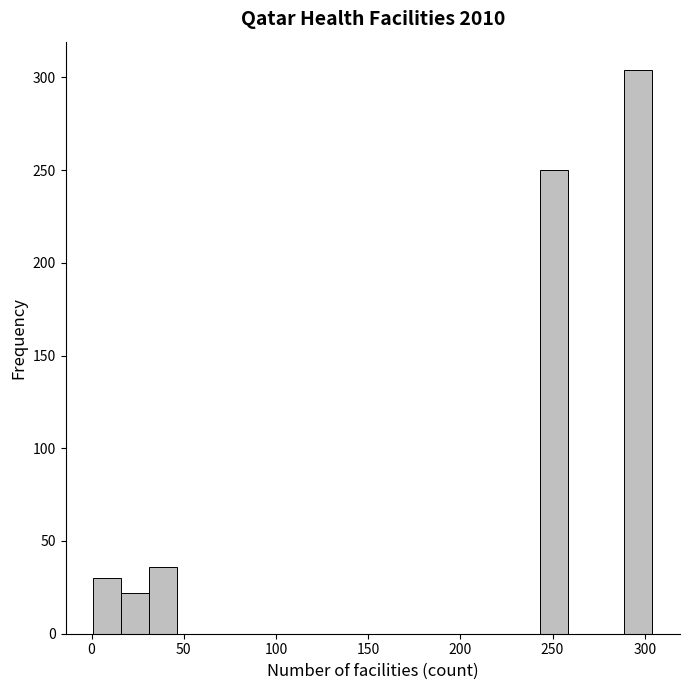

Around what value on the x-axis is the tallest bar? Give the approximate position of its centre, as read against the axis.

295